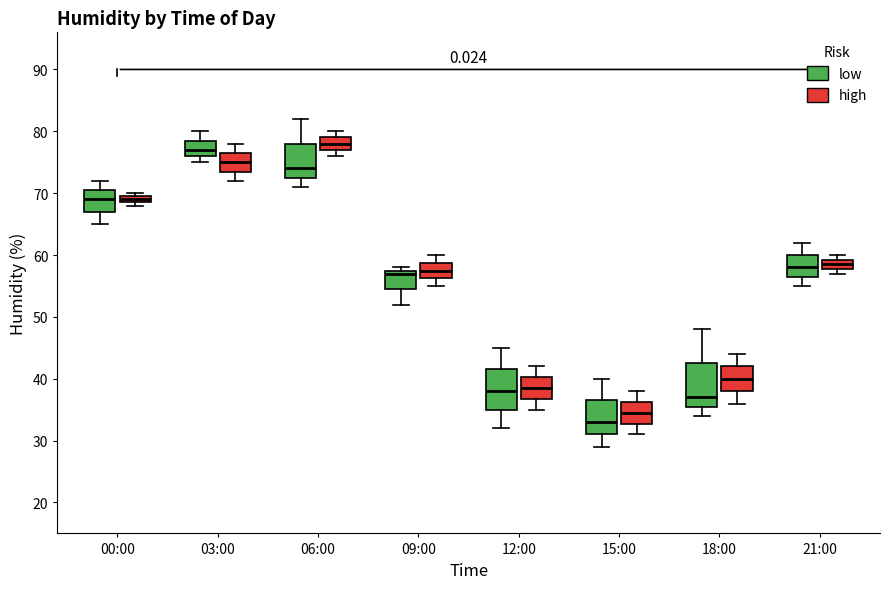

Where is the upper edge of the box for 00:00 (high) on the y-axis? The values are not printed on the chart, so give them approximately, as read against the axis.

70